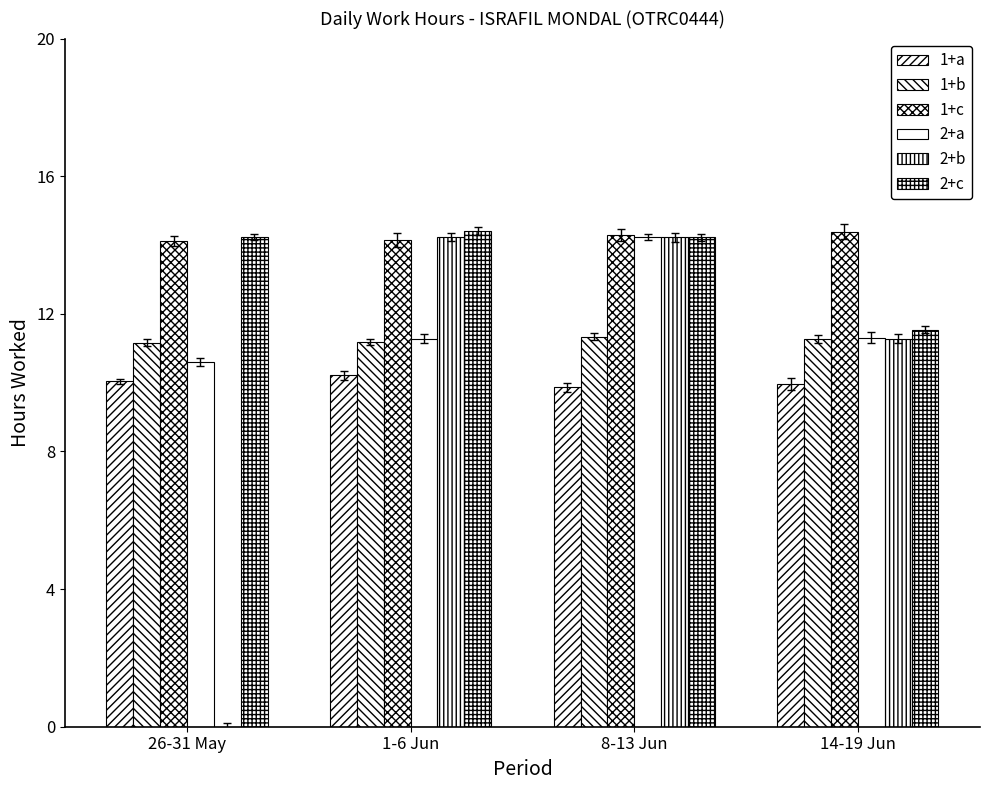

Reading left to right, what are all the values shown in this chart?

1+a: 26-31 May=10.0	1-6 Jun=10.2	8-13 Jun=9.9	14-19 Jun=10.0
1+b: 26-31 May=11.2	1-6 Jun=11.2	8-13 Jun=11.3	14-19 Jun=11.3
1+c: 26-31 May=14.1	1-6 Jun=14.1	8-13 Jun=14.3	14-19 Jun=14.4
2+a: 26-31 May=10.6	1-6 Jun=11.3	8-13 Jun=14.2	14-19 Jun=11.3
2+b: 26-31 May=0.0	1-6 Jun=14.2	8-13 Jun=14.2	14-19 Jun=11.3
2+c: 26-31 May=14.2	1-6 Jun=14.4	8-13 Jun=14.2	14-19 Jun=11.5